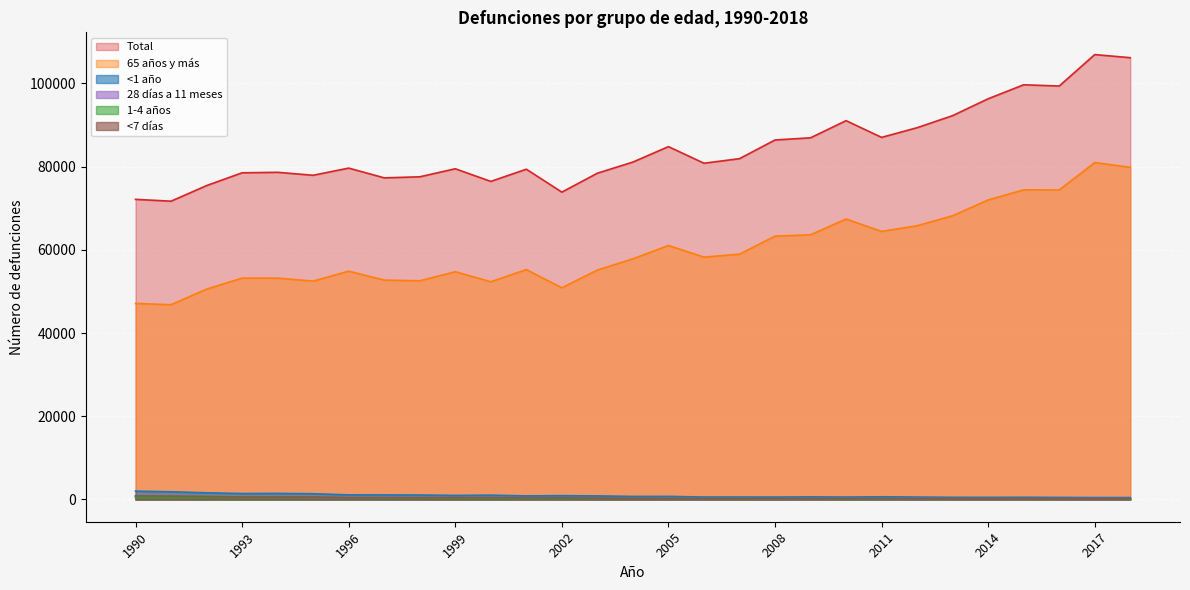

What is the minimum value shown in the chart?

146